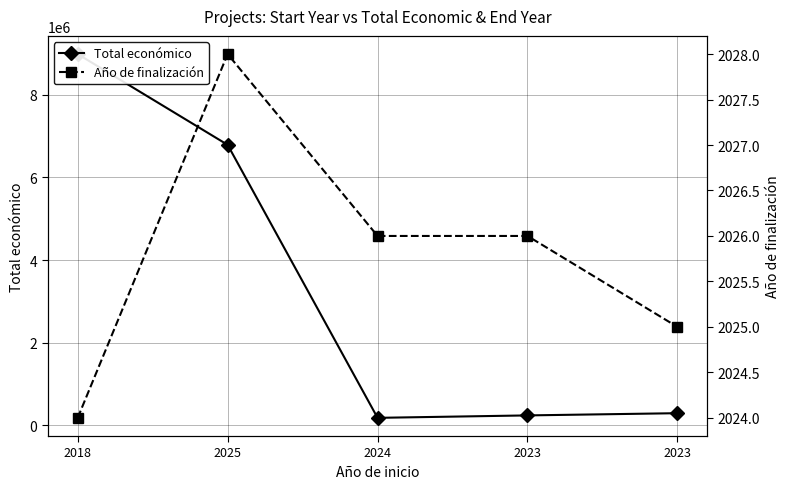

Which series has the largest range (max minus min)?

Total económico